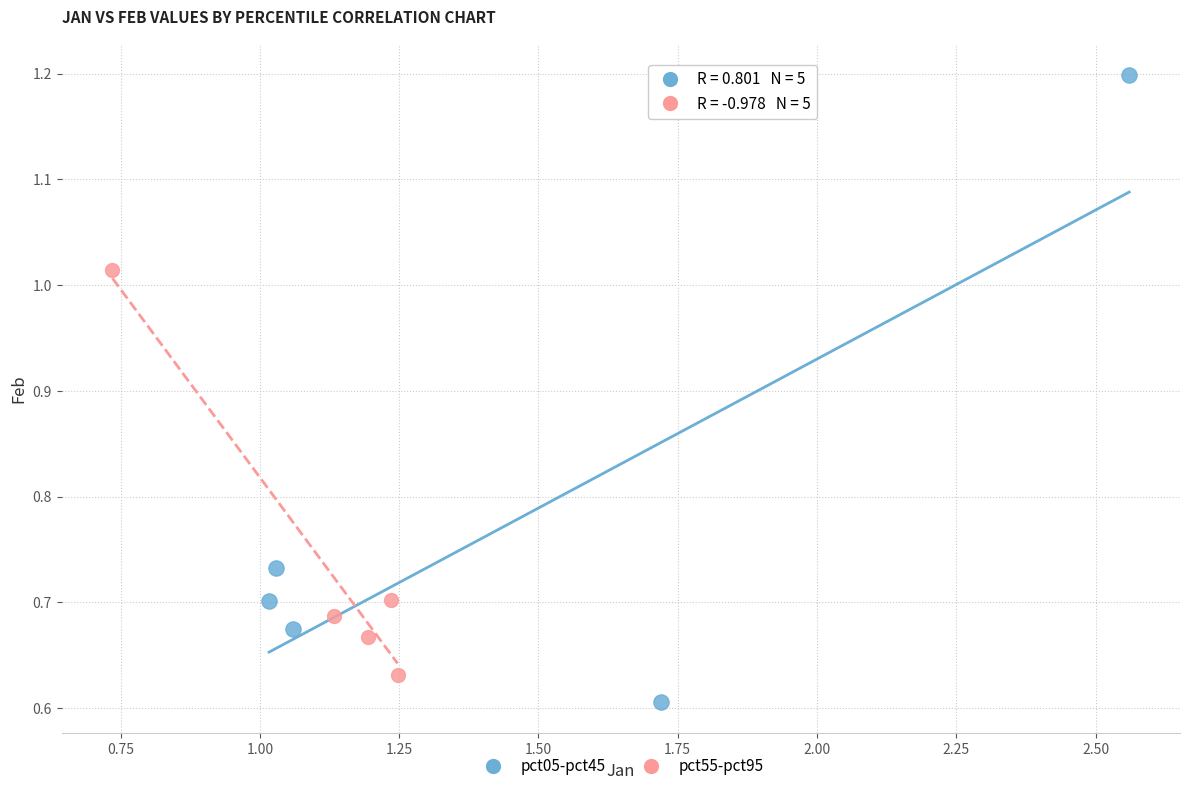

What are all the series names shown in the legend?

pct05-pct45, pct55-pct95